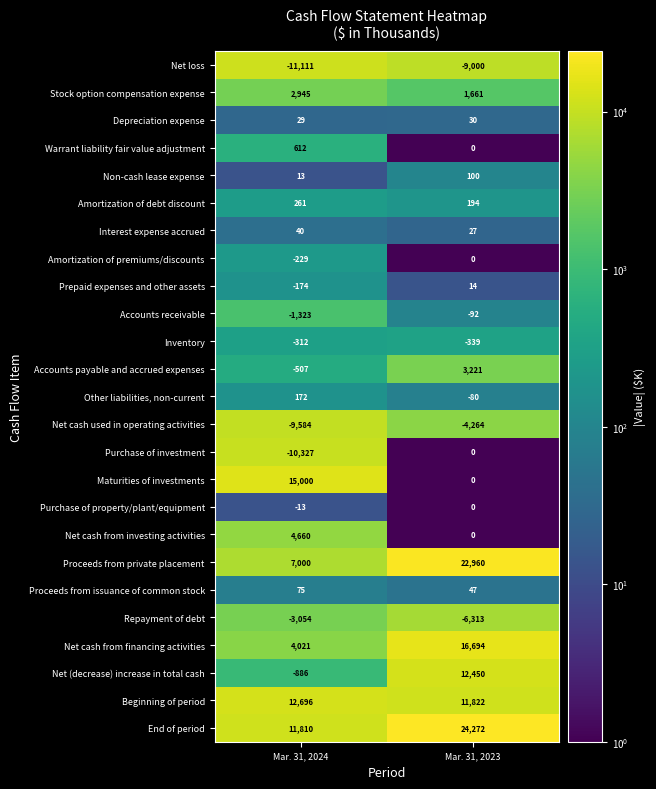

Which category has the lowest value in the Accounts receivable series?

Mar. 31, 2024